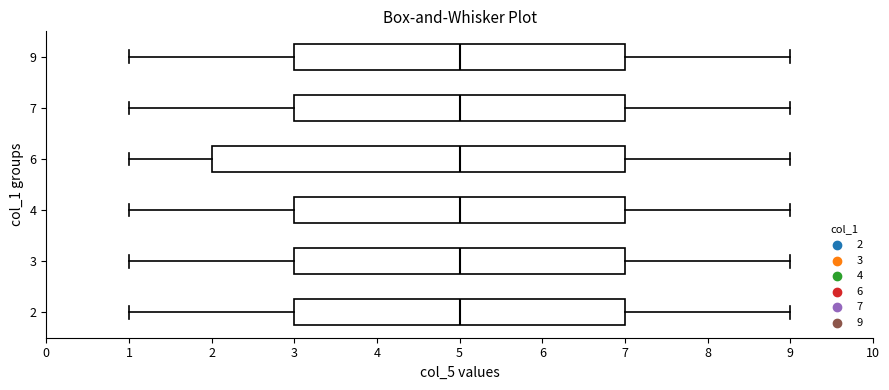

Where does the median line of the box at y = 9 sit on the x-axis? The values are not printed on the chart, so give them approximately, as read against the axis.

5